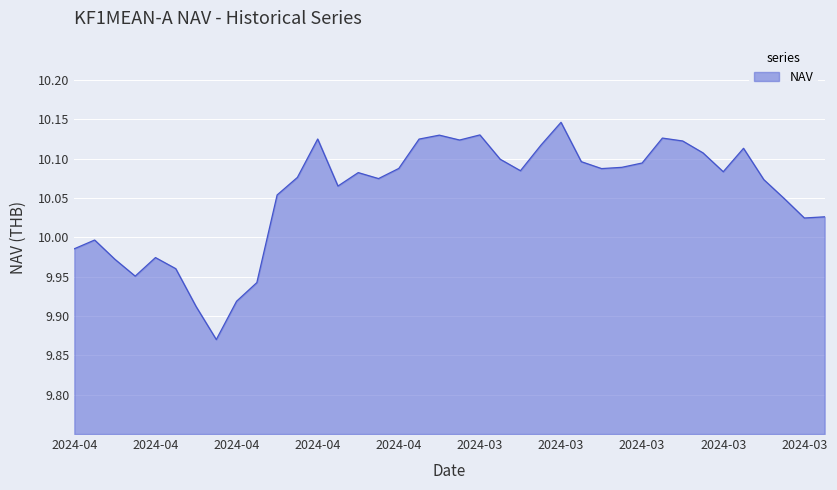

What is the difference between the maximum and minimum values?

0.3